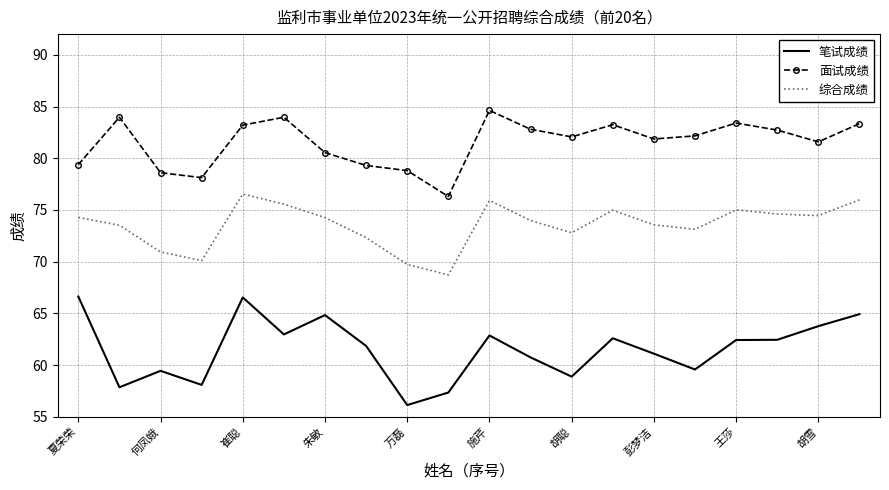

Which series has the largest range (max minus min)?

笔试成绩